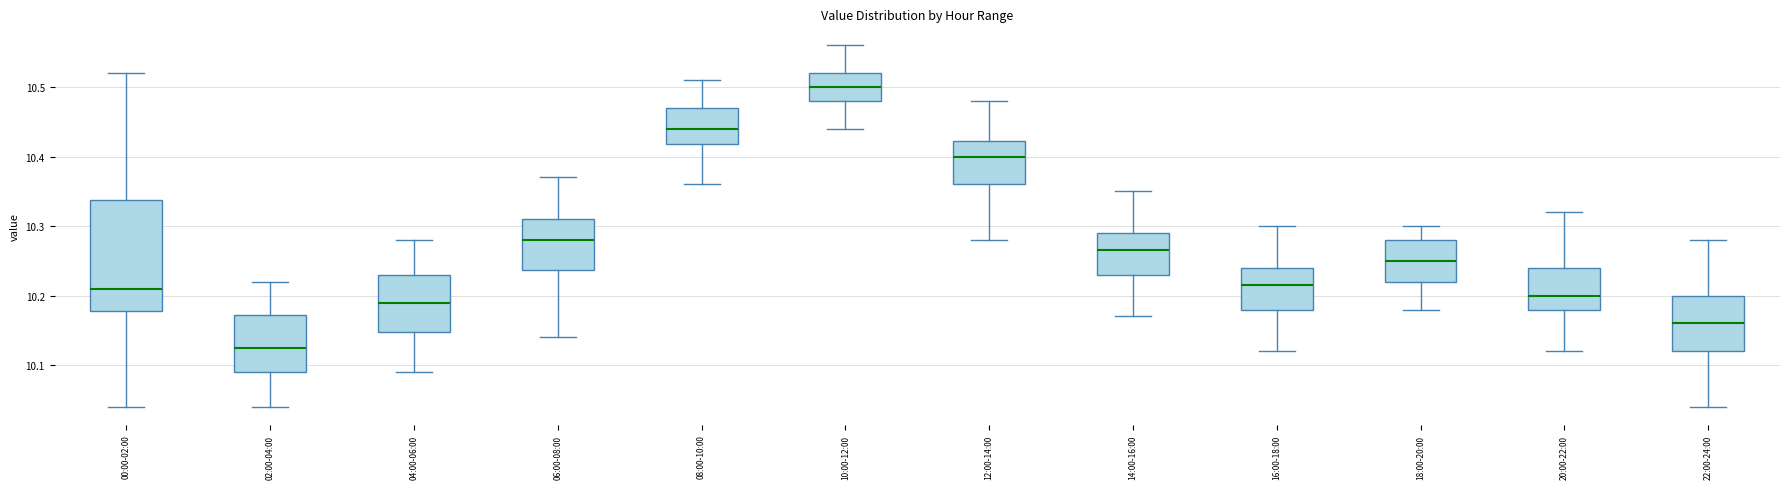

Where does the lower whisker of the box for 04:00-06:00 end on the y-axis? The values are not printed on the chart, so give them approximately, as read against the axis.

10.09